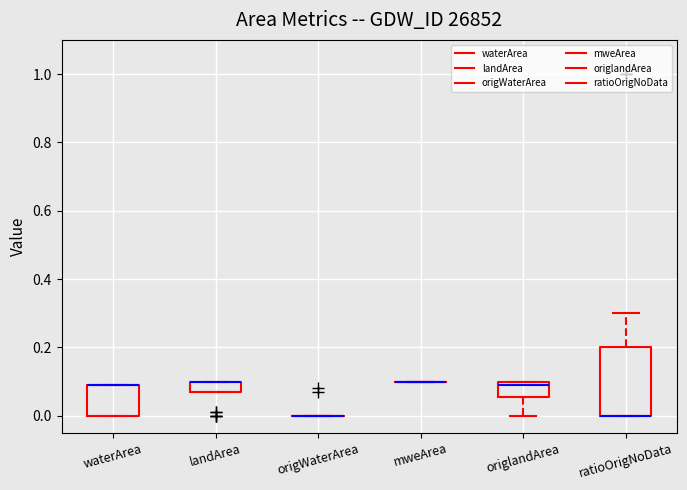

Which box is the tallest, from its lower edge to its upper edge?

ratioOrigNoData